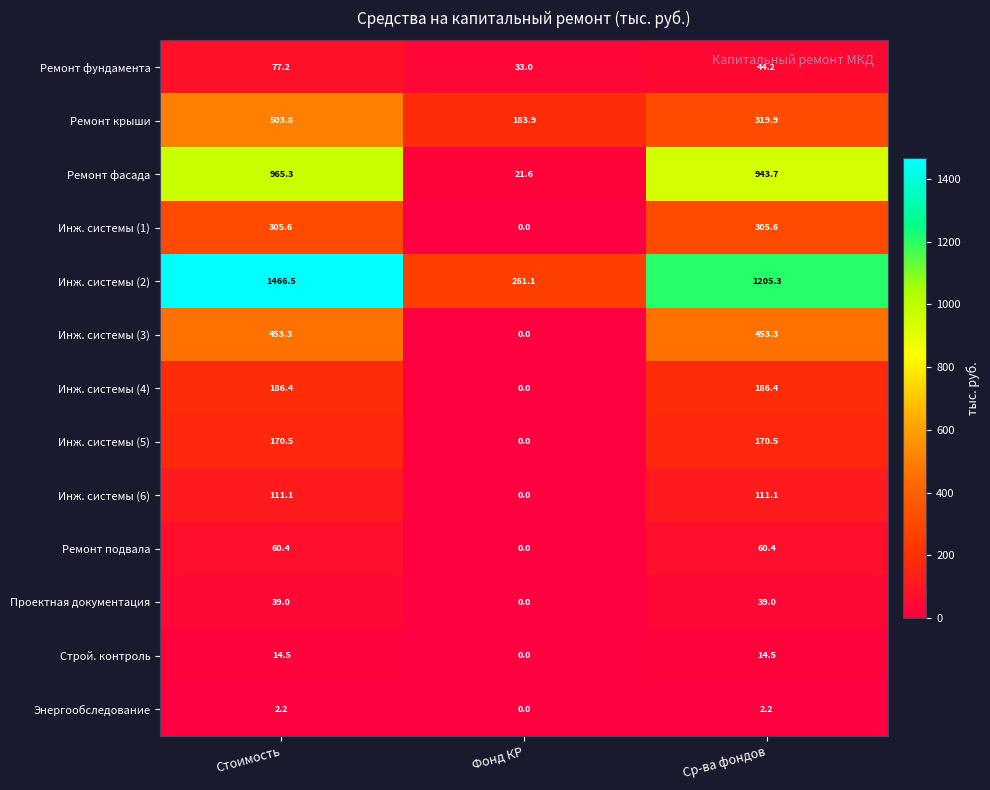

How many positive values does the Ремонт подвала series have?

2